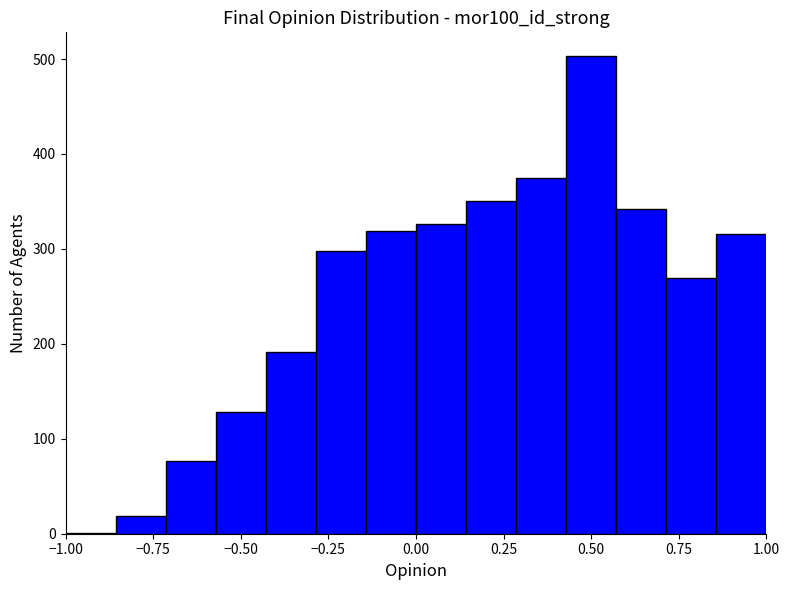

Read against the x-axis, roughly where is the centre of the tallest bar?

0.50